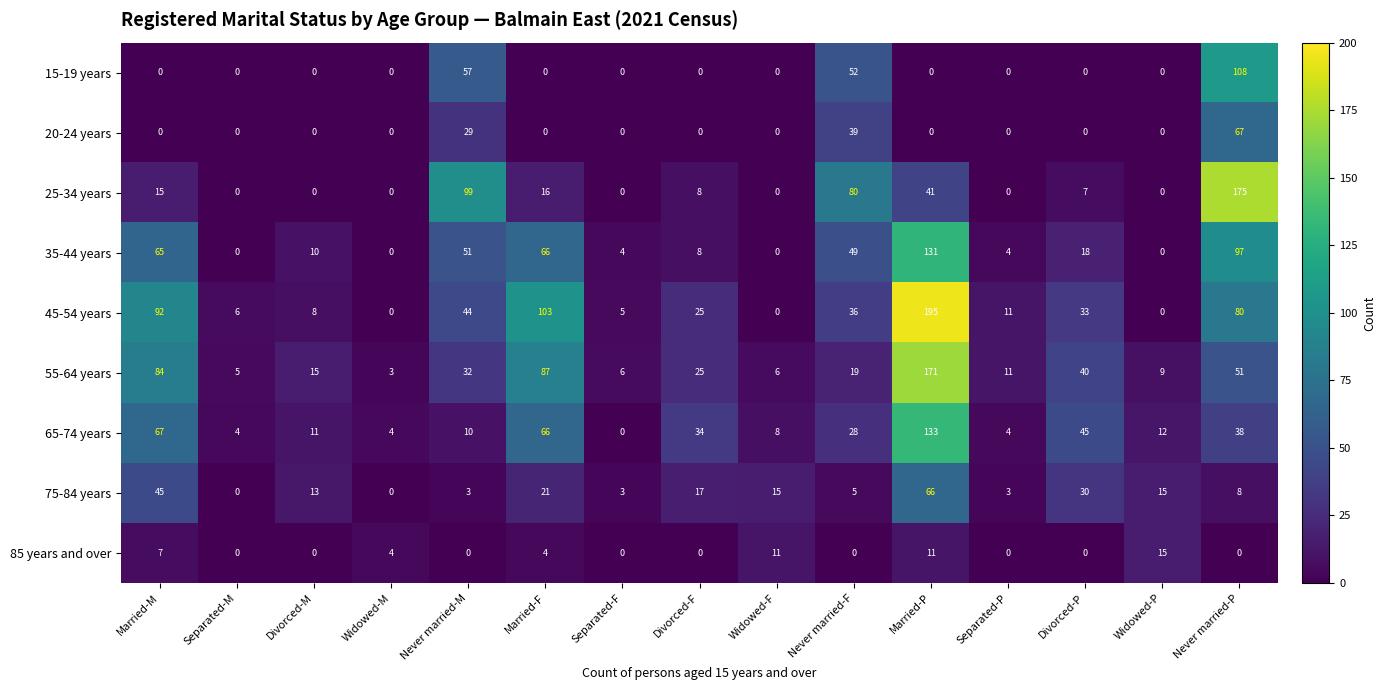

Which series has the largest total across all categories?

45-54 years